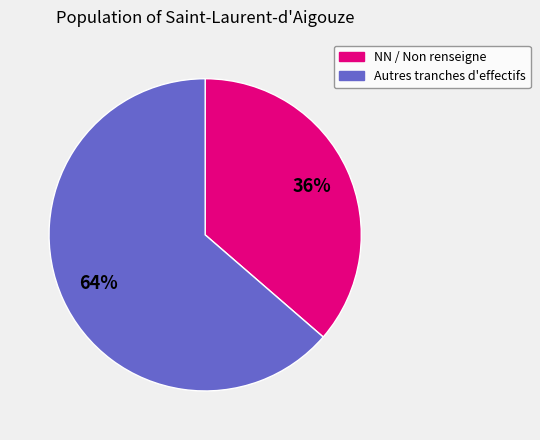

Is there a majority slice in this chart?

Yes